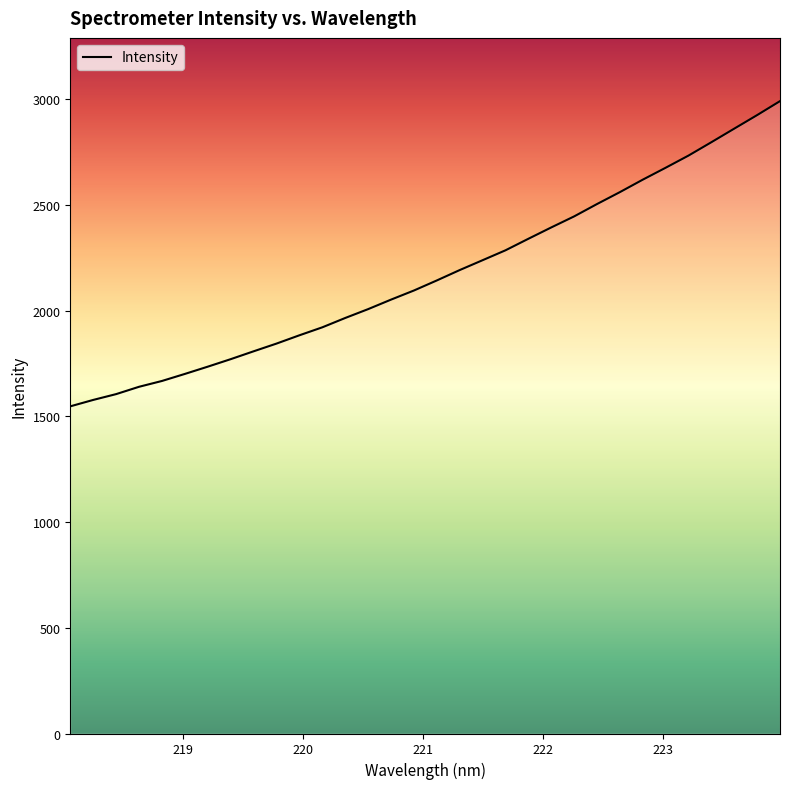

What is the smallest value displayed?

1547.2